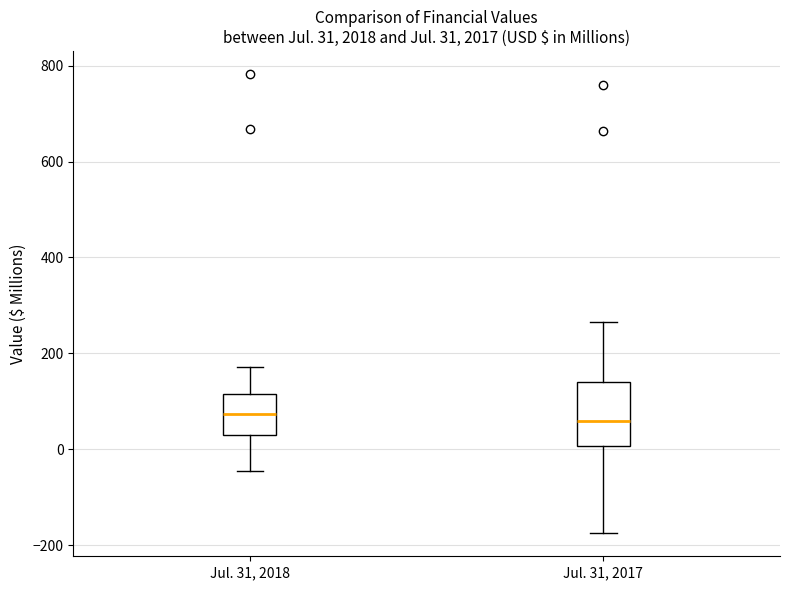

Comparing the boxes themselves (not the whiskers), which one is the tallest?

Jul. 31, 2017